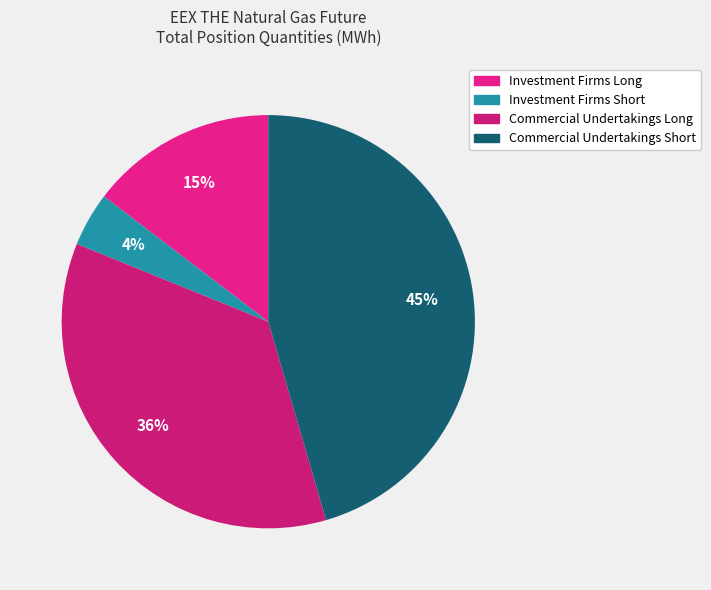

Is there a majority slice in this chart?

No